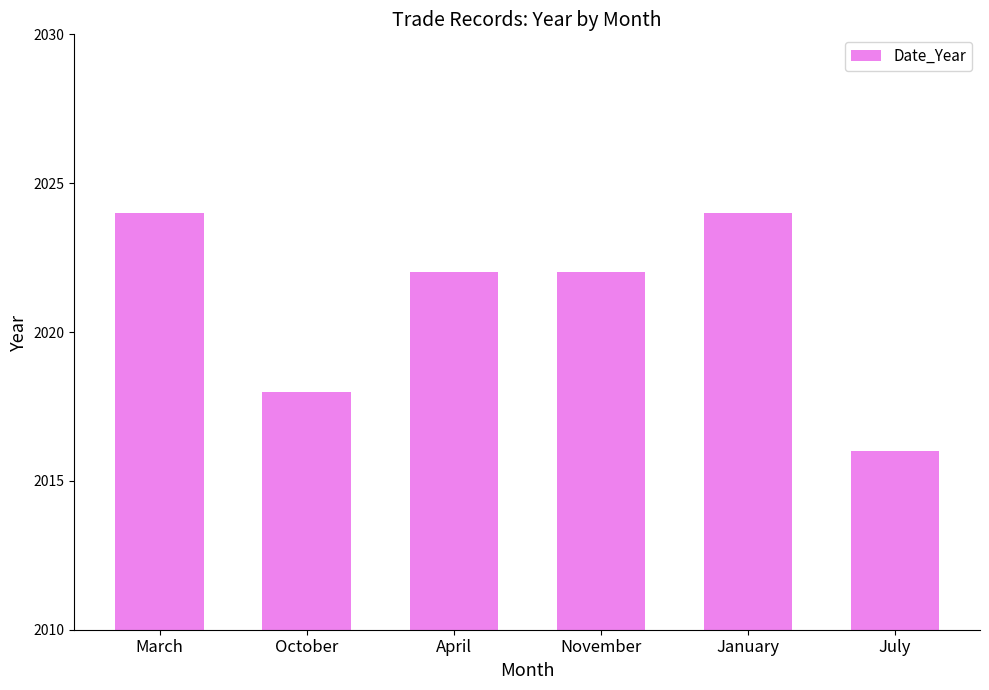

Does the chart contain stacked bars?

No